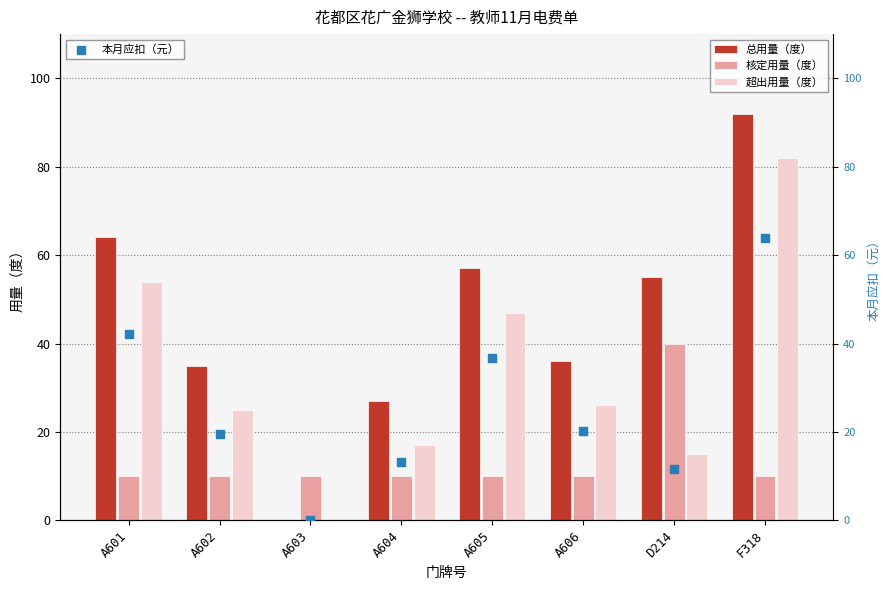

Which series reaches the minimum Y coordinate?

总用量（度）